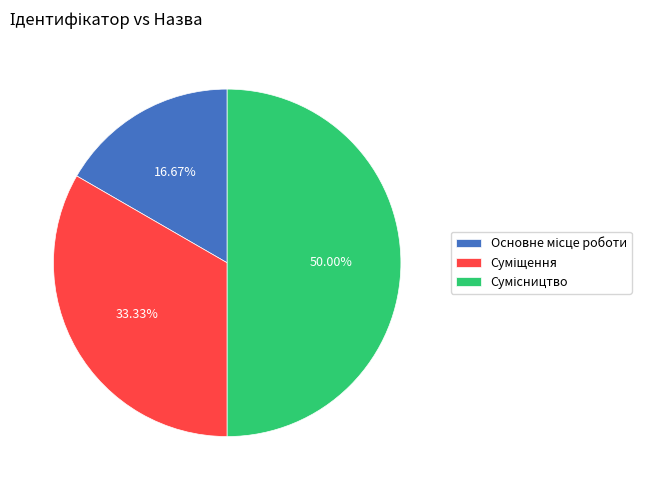

To the nearest percent, what is the combined percentage of Сумісництво and Основне місце роботи?

67%